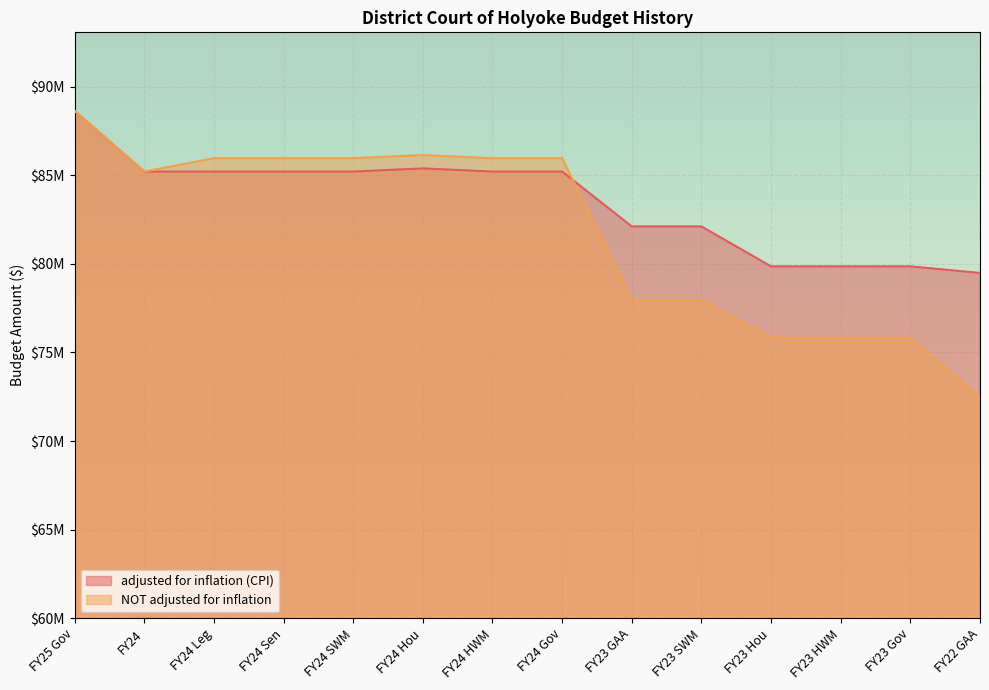

How many interior local valleys does the NOT adjusted for inflation series have?

1